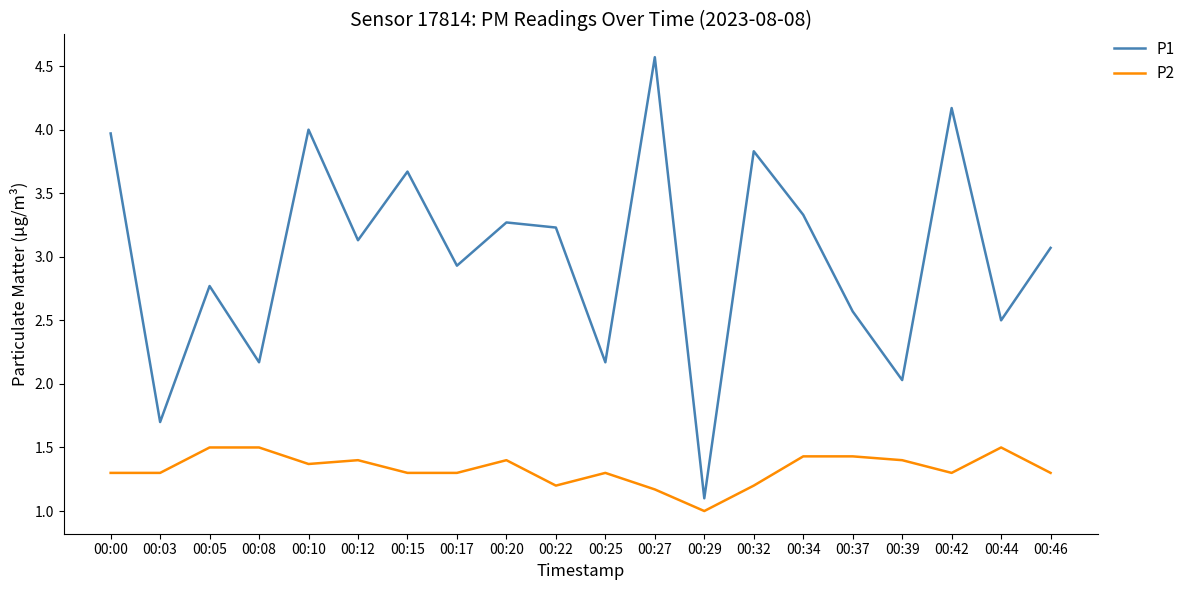

True or false: P2 has a value of 0.4 at 00:20.

False